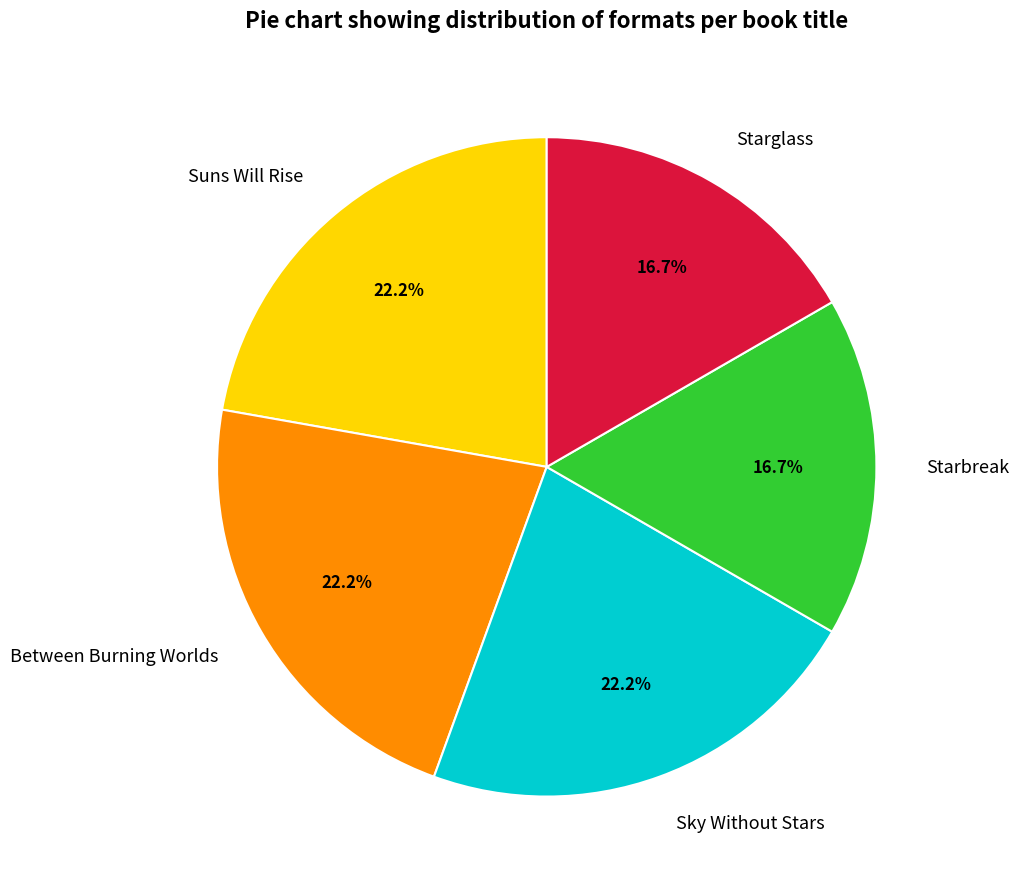

Is Sky Without Stars the majority of the pie?

No